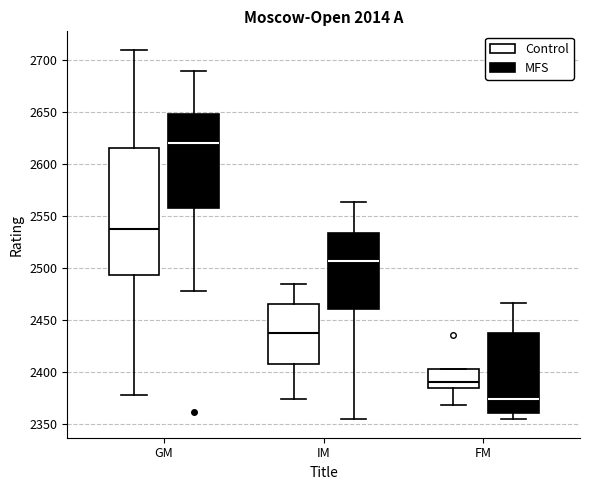

Which box is the tallest, from its lower edge to its upper edge?

GM (Control)